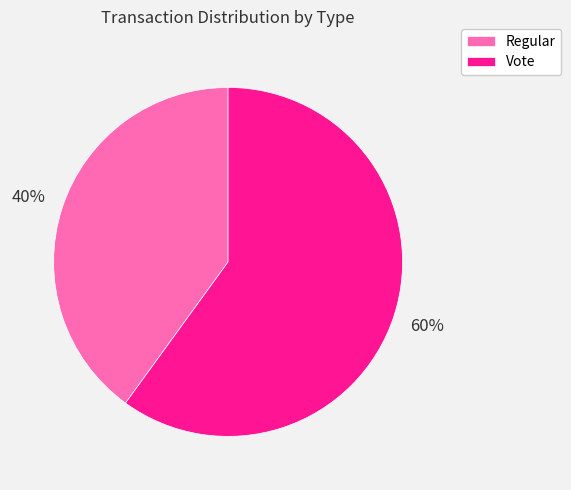

The Regular slice represents 40% of the pie. True or false?

True